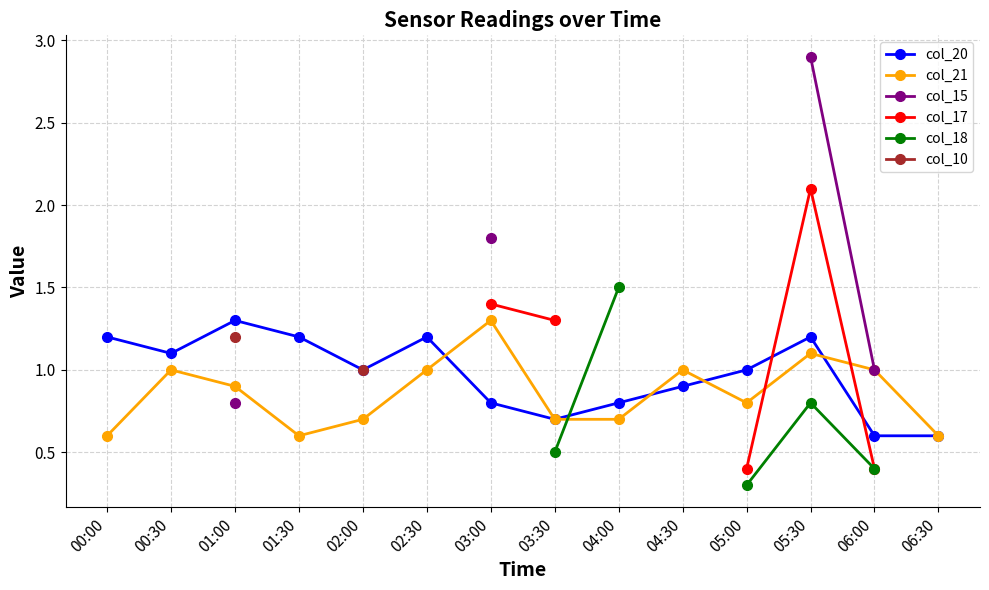

True or false: col_10 and col_18 cross at least once.

False